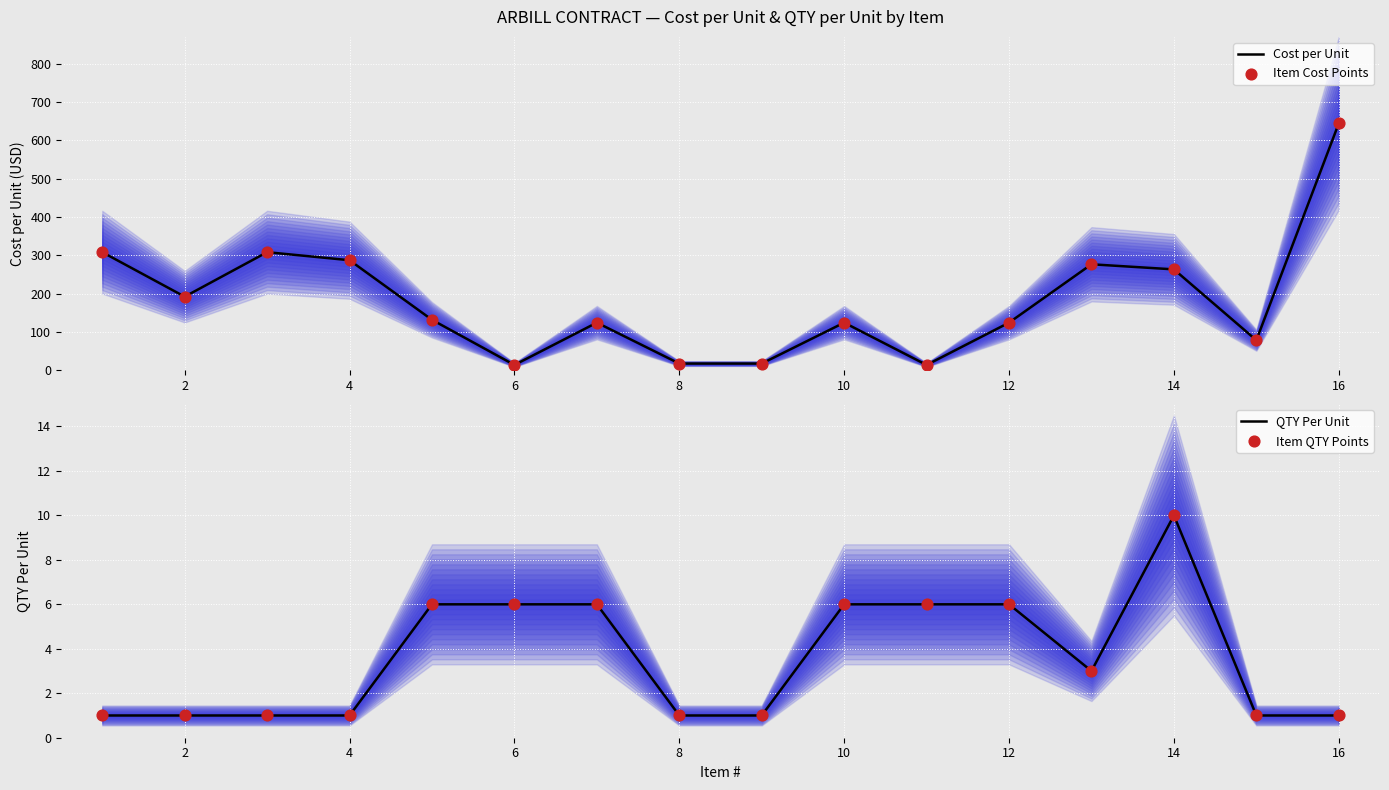

Which series has the widest spread of Y values?

Cost per Unit